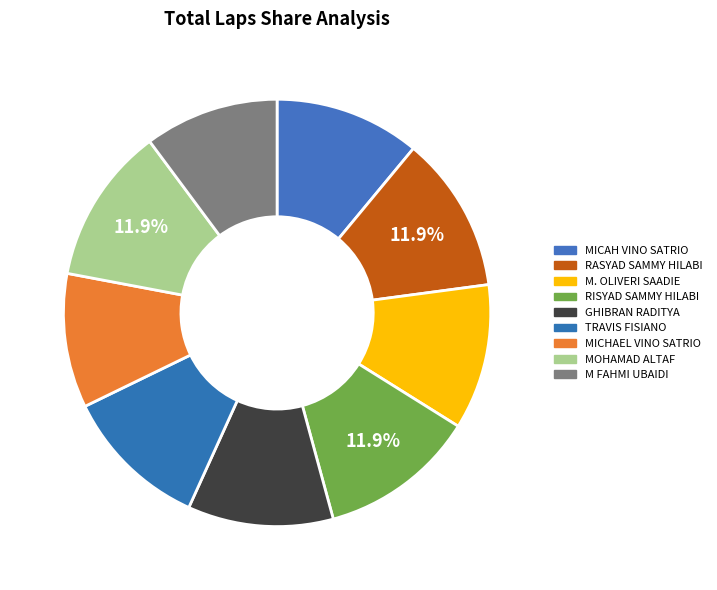

Count the number of slices in the pie.

9